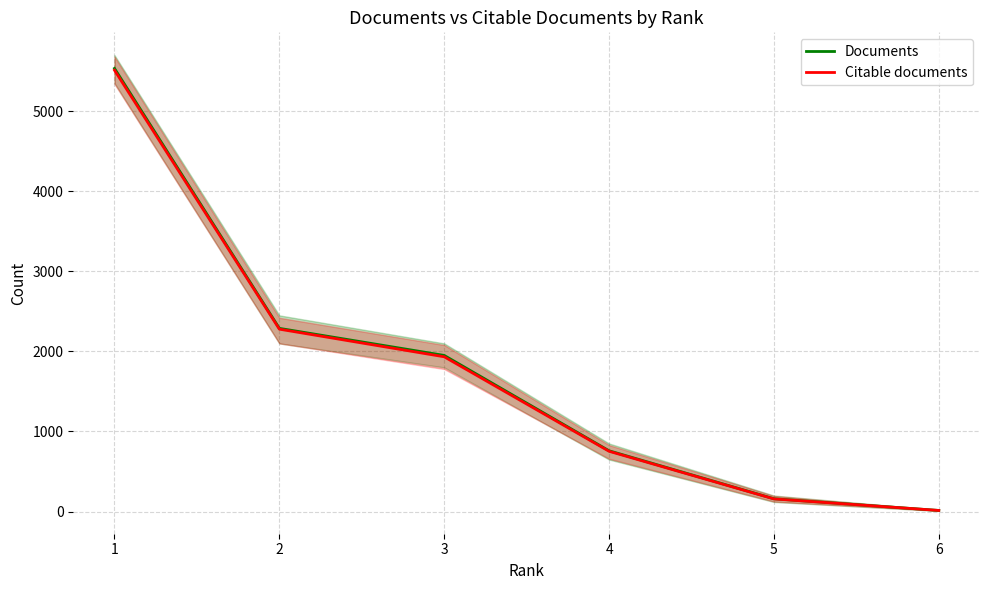

The value of Documents at 3 is 1950. True or false?

True